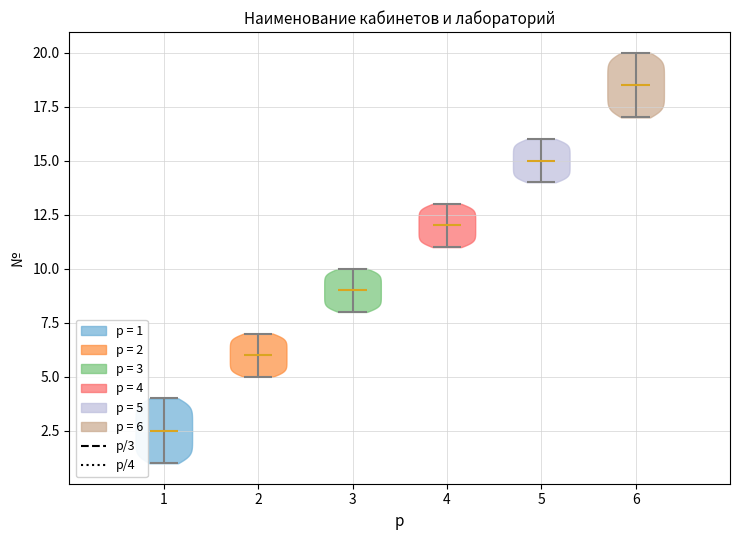

Which violin has the lowest median line?

1